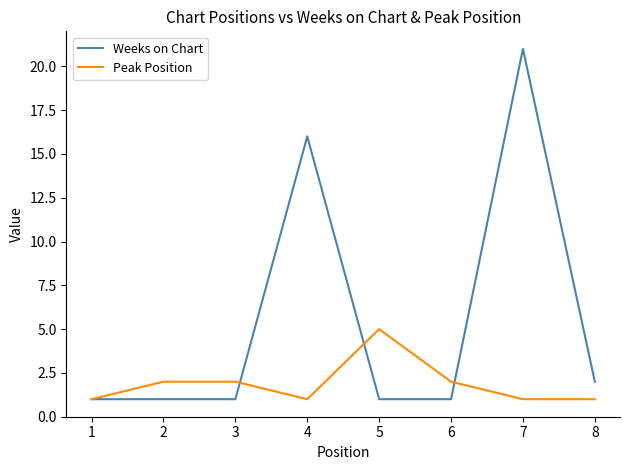

Reading left to right, extract all data points from this chart.

Weeks on Chart: 1	1	1	16	1	1	21	2
Peak Position: 1	2	2	1	5	2	1	1